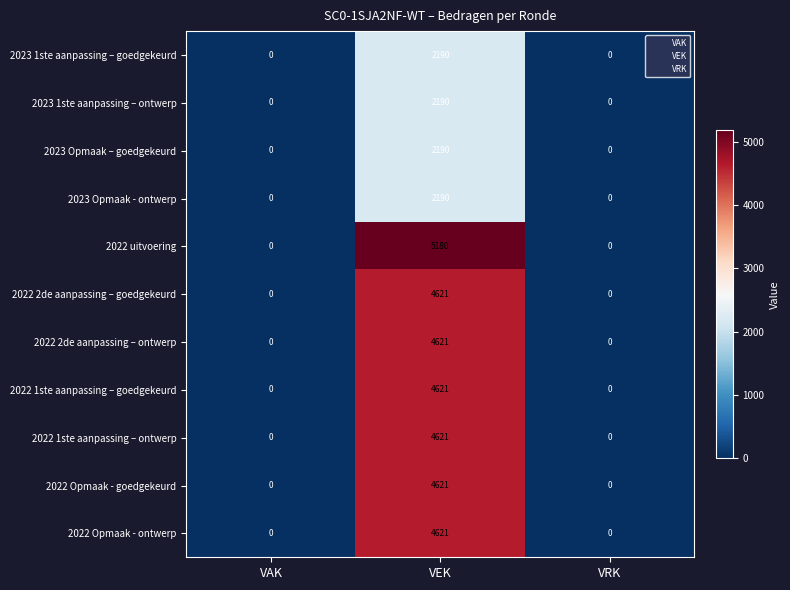

Is it true that 2023 Opmaak - ontwerp equals 946 at VEK?

False